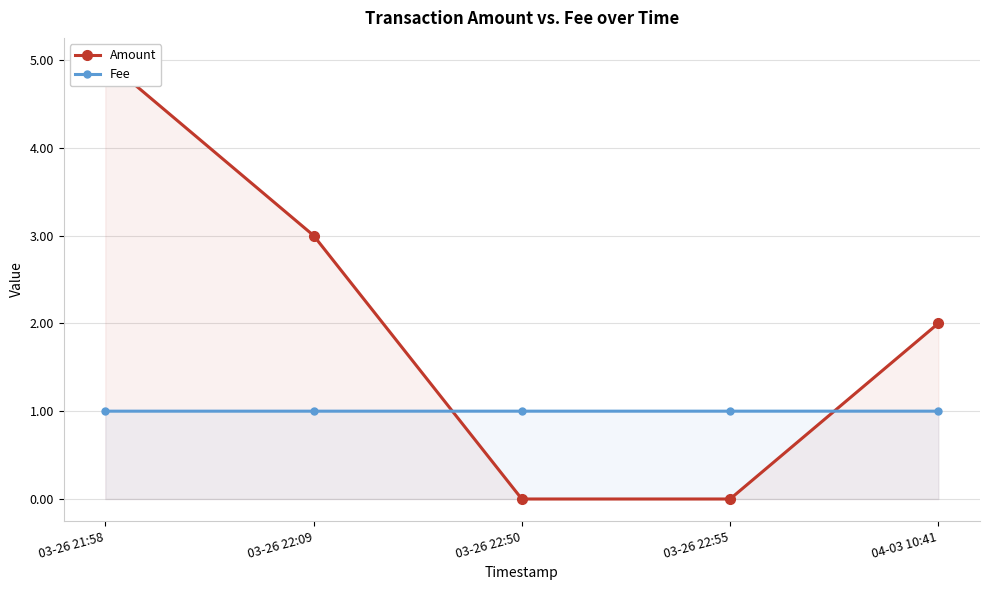

Between 03-26 21:58 and 03-26 22:09, which is larger?

03-26 21:58